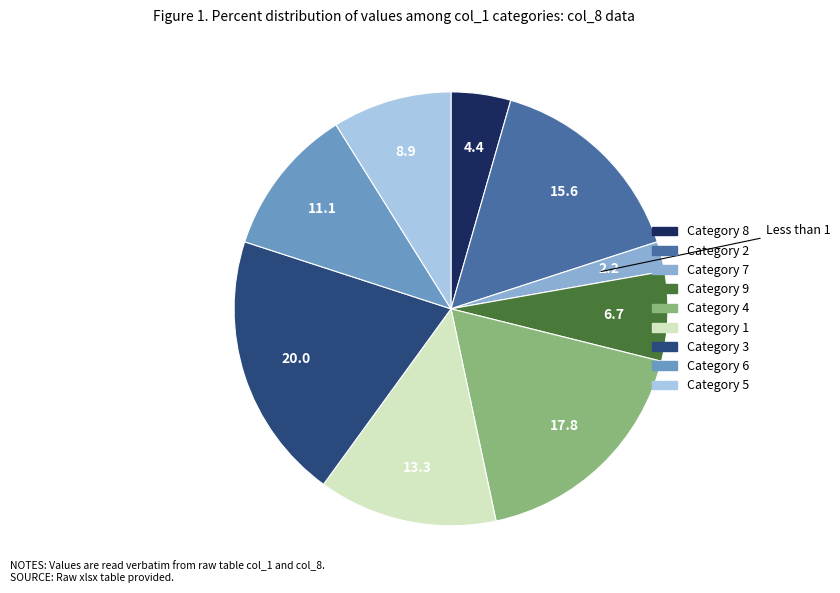

Does any single category account for the majority?

No